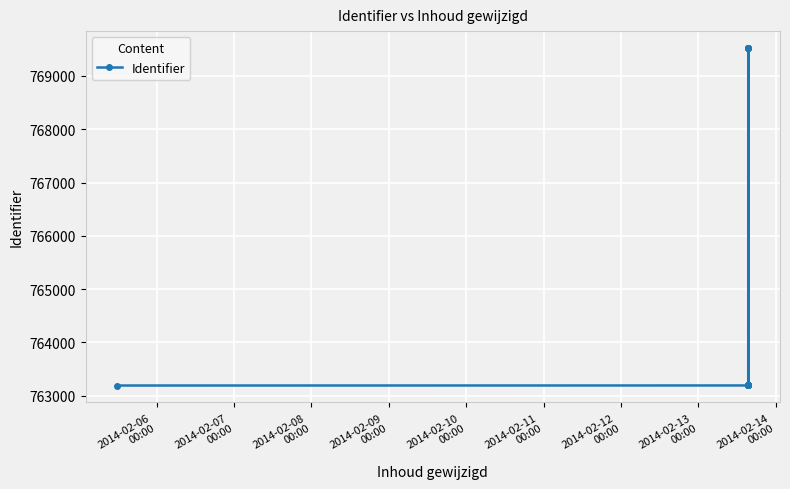

What is the sum of all values?

9183650